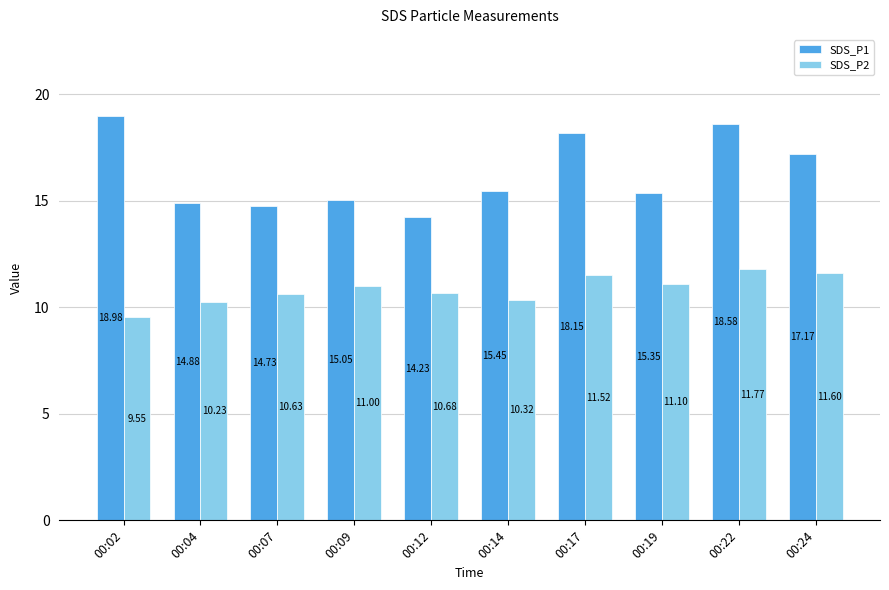

What is the value of the SDS_P2 bar at the 5th from the left?

10.7